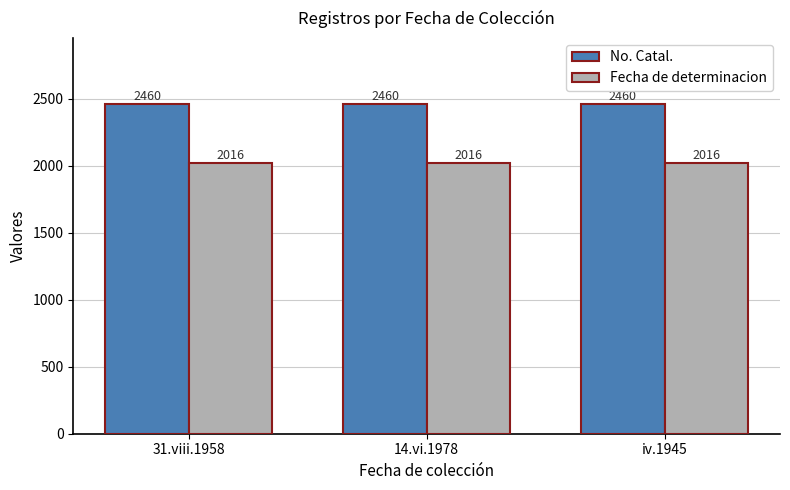

How many series are shown in this chart?

2